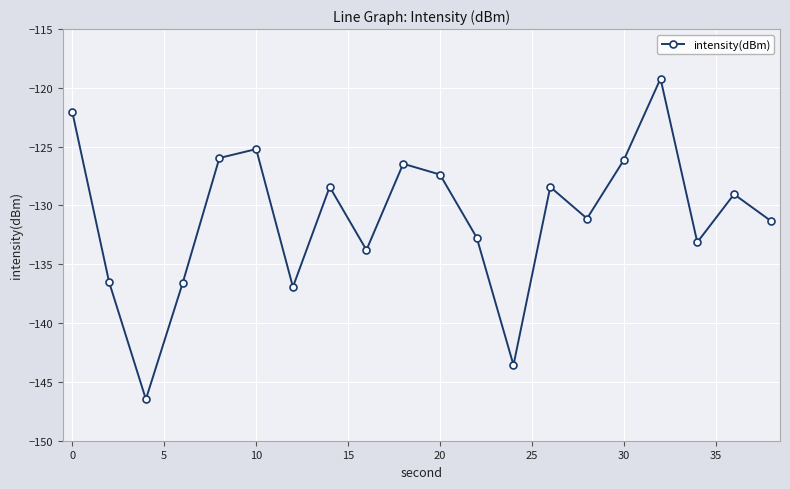

What is the sum of all values?

-2620.4